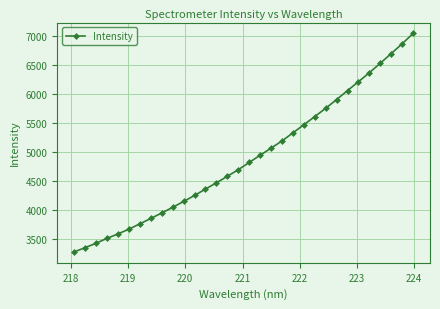

What is the minimum value shown in the chart?

3269.9